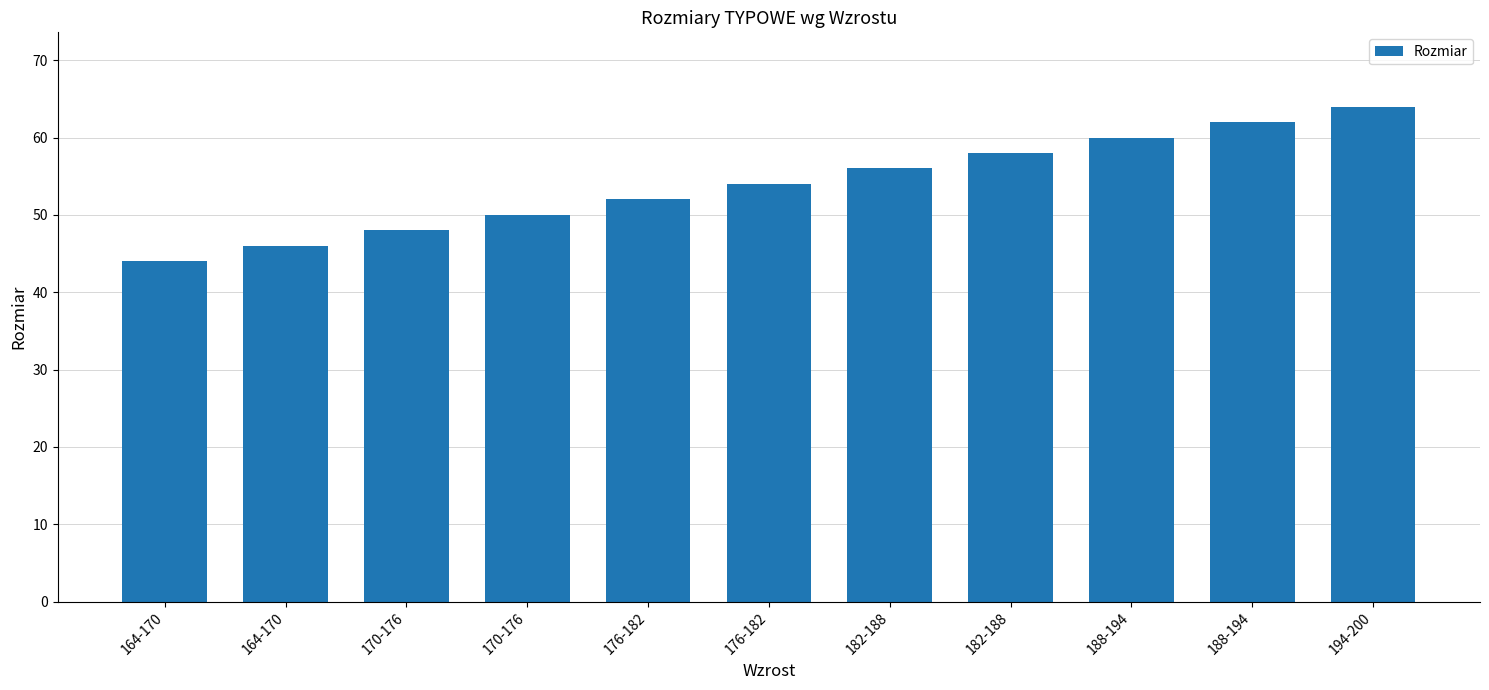

Are the bars horizontal?

No